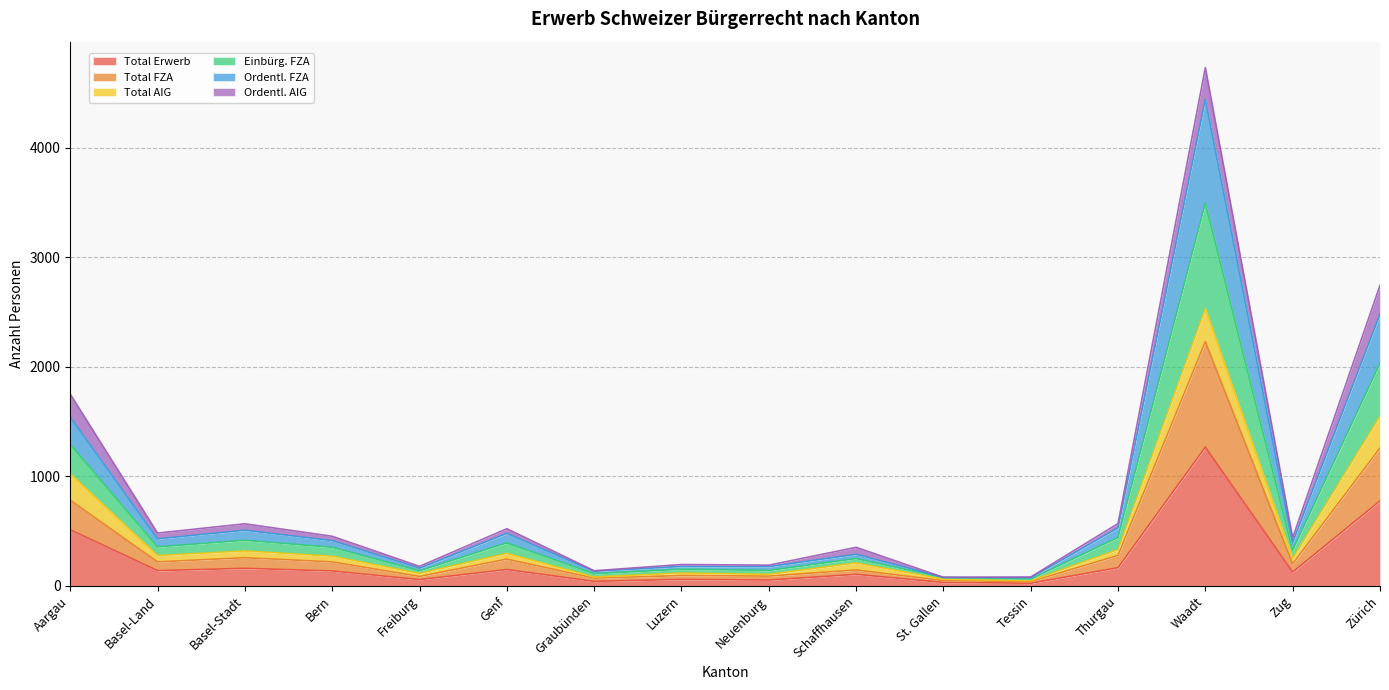

True or false: Einbürg. FZA has more than 0 interior local peaks.

True